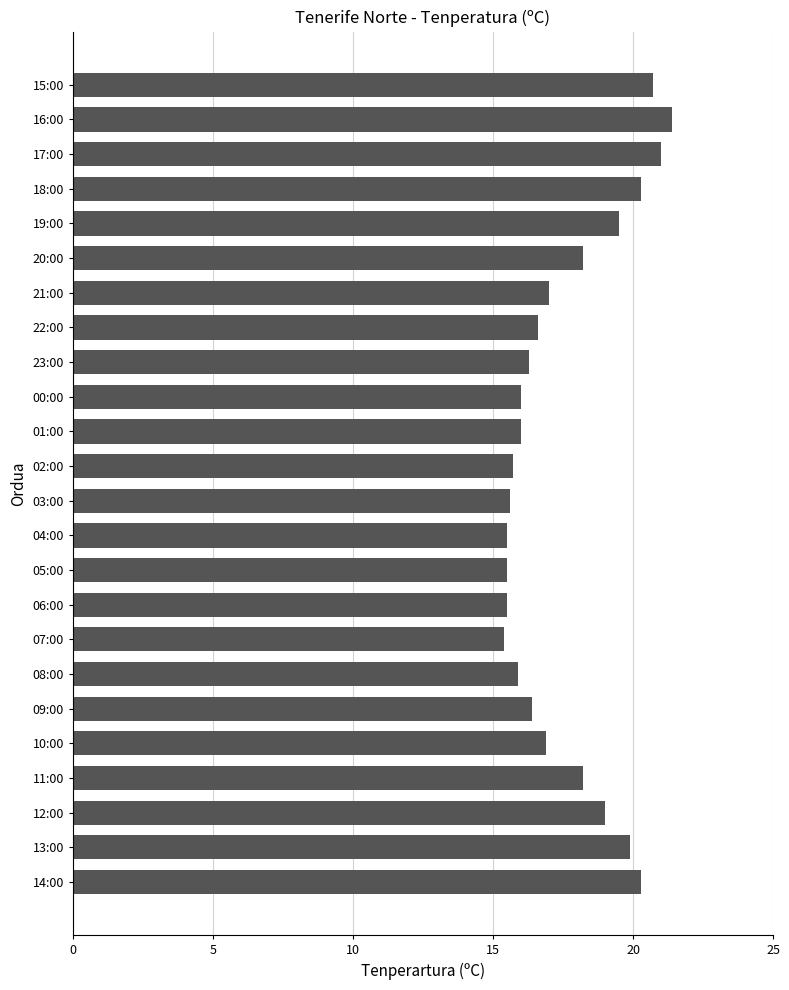

What is the difference between the second highest and second lowest values?

5.5